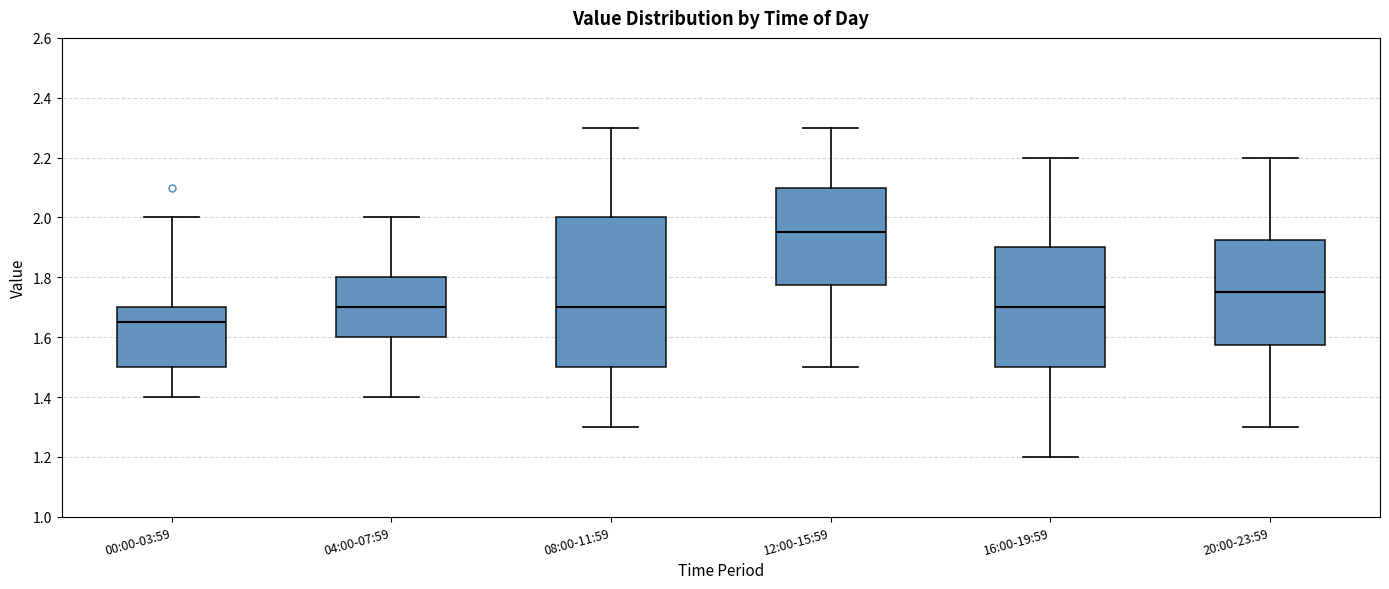

Where does the upper whisker of the box for 20:00-23:59 end on the y-axis? The values are not printed on the chart, so give them approximately, as read against the axis.

2.20